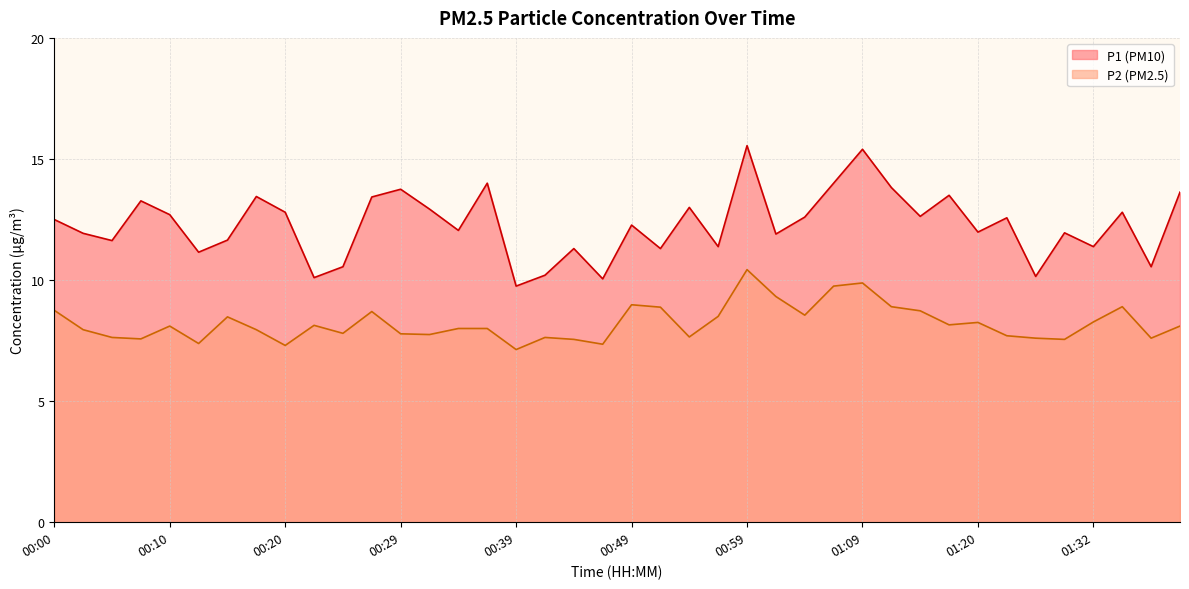

What is the label of the 27th point from the right?

00:32